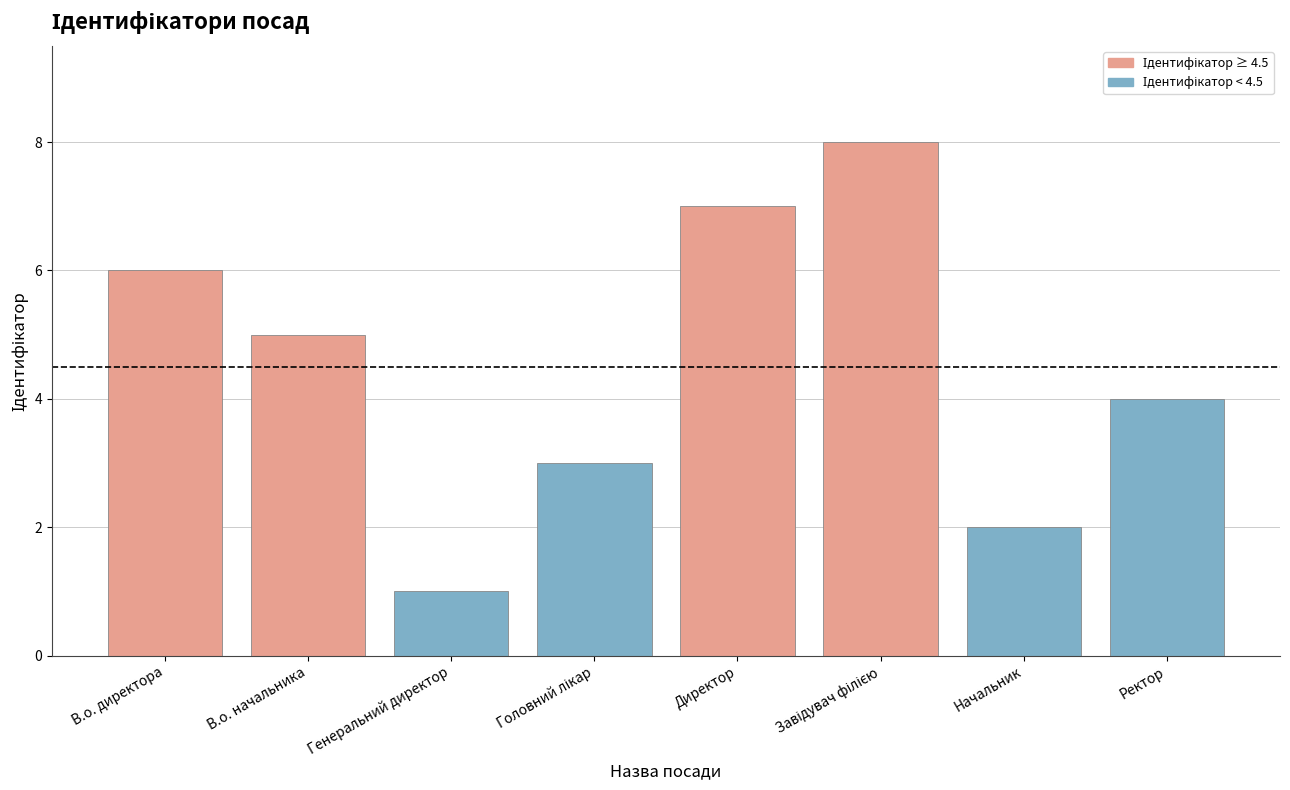

What is the change in value from В.о. директора to Директор?

+1